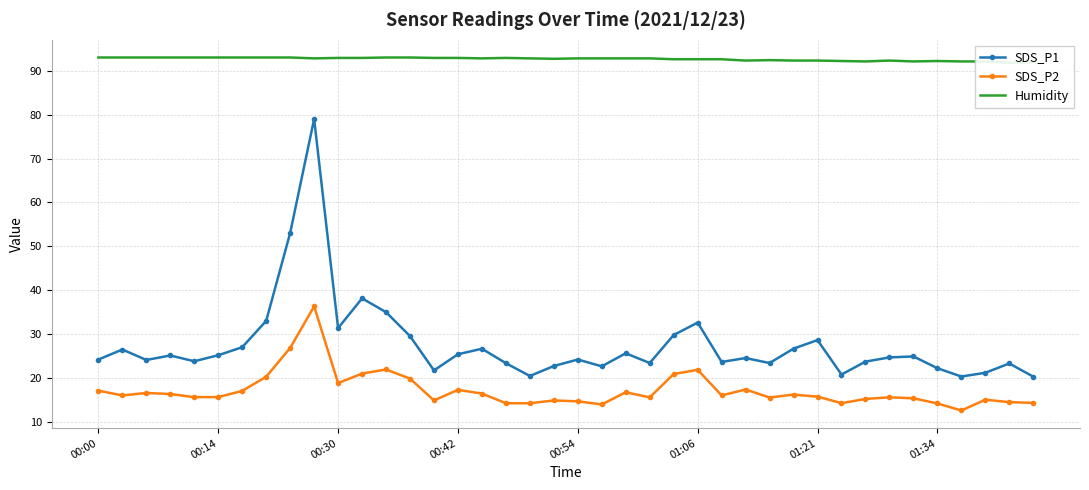

True or false: SDS_P2 and SDS_P1 intersect in this chart.

False